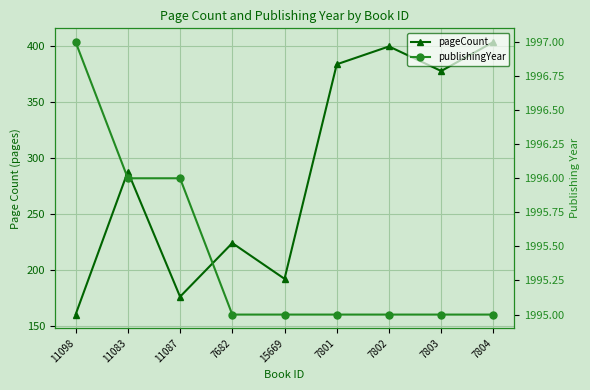

What are all the series names shown in the legend?

pageCount, publishingYear